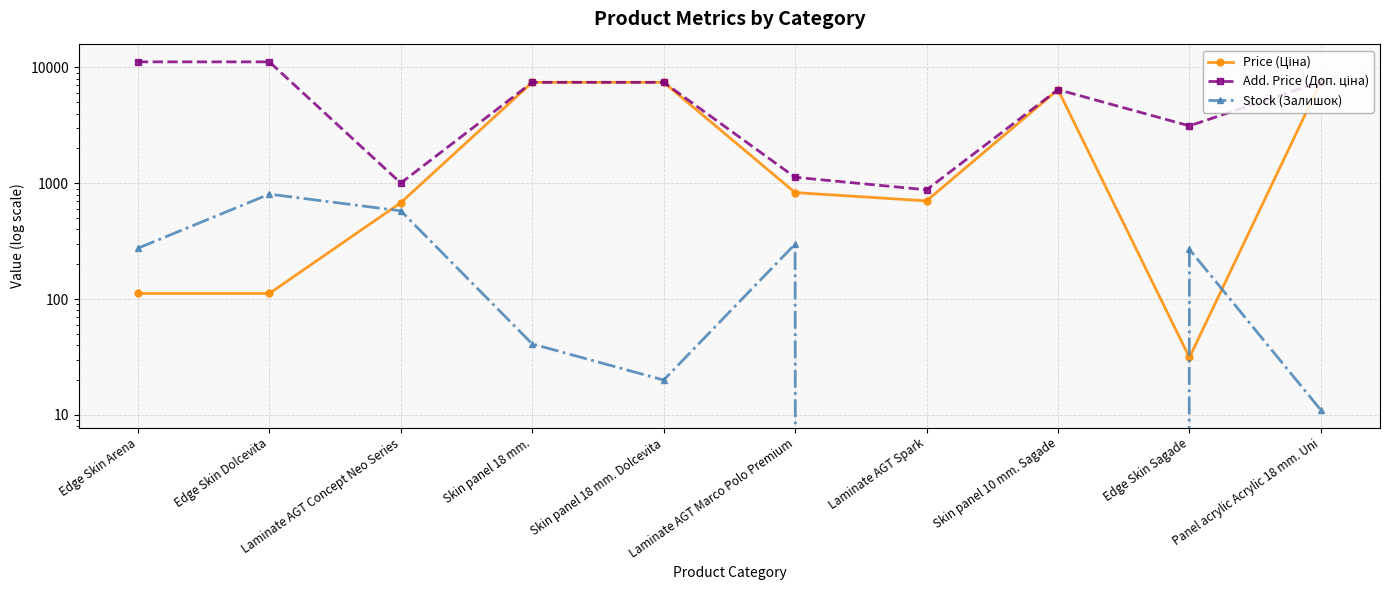

Where is Stock (Залишок) nearest to the value 403?

Laminate AGT Marco Polo Premium